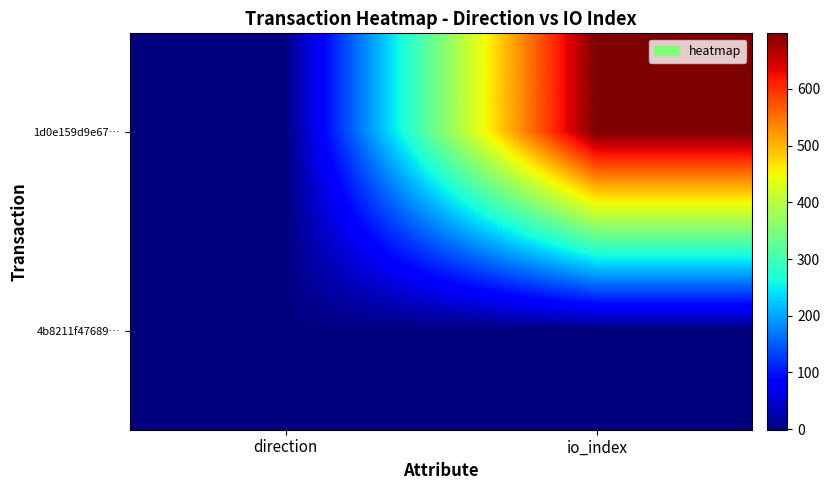

List the series in order of their peak value, highest first.

1d0e159d9e67…, 4b8211f47689…